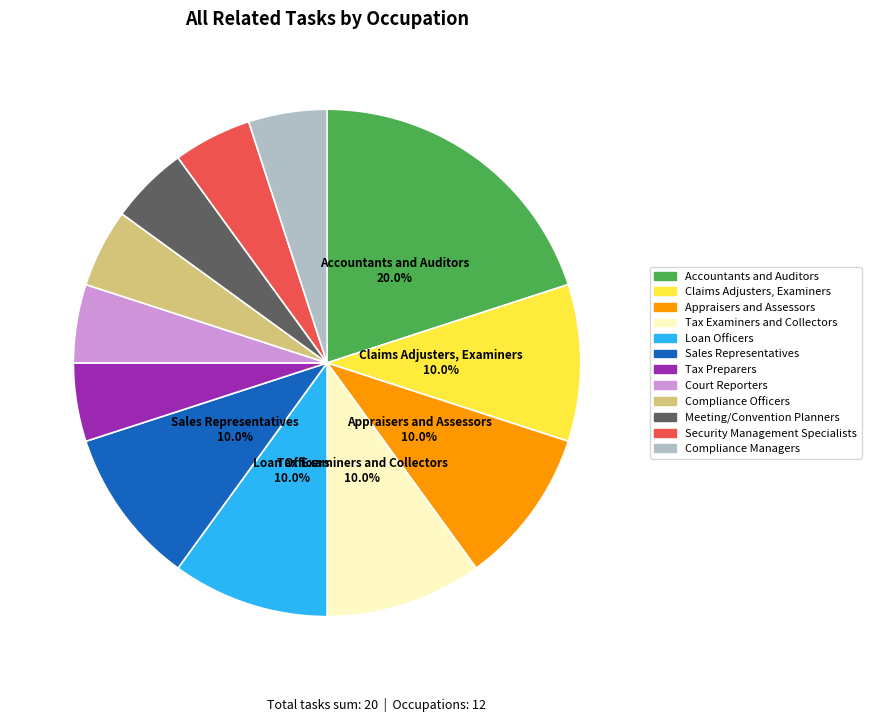

What percentage is the Compliance Officers slice, to the nearest percent?

5%